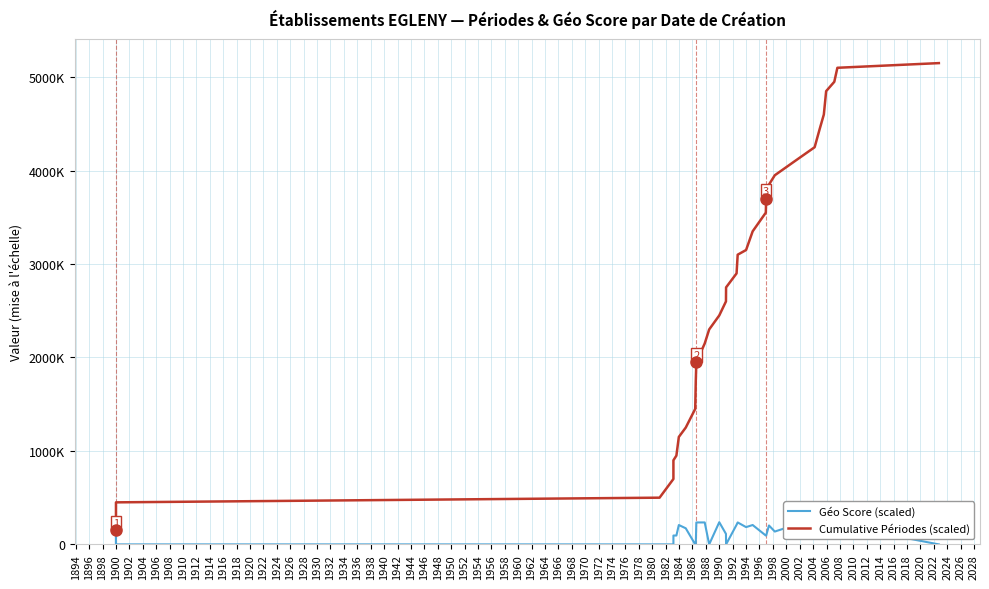

True or false: Cumulative Périodes (scaled) and Géo Score (scaled) cross at least once.

False